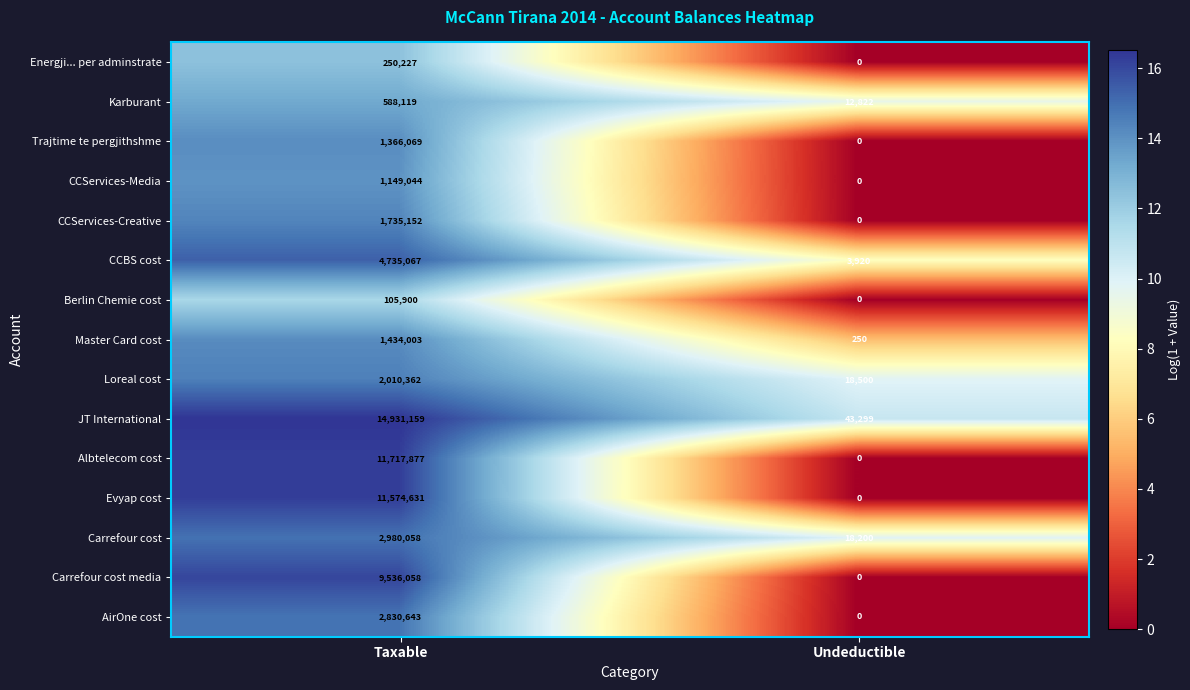

How many categories are shown in the chart?

2